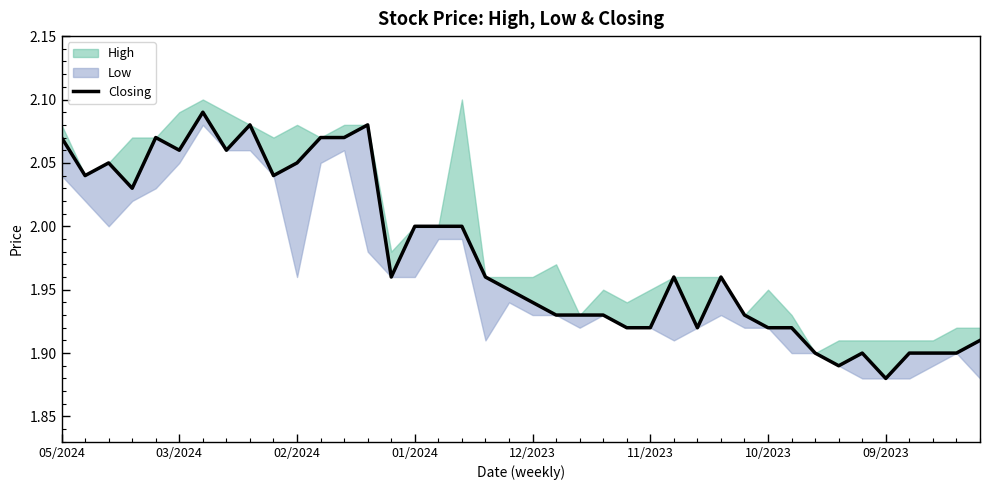

What is the approximate value at 12?

2.1